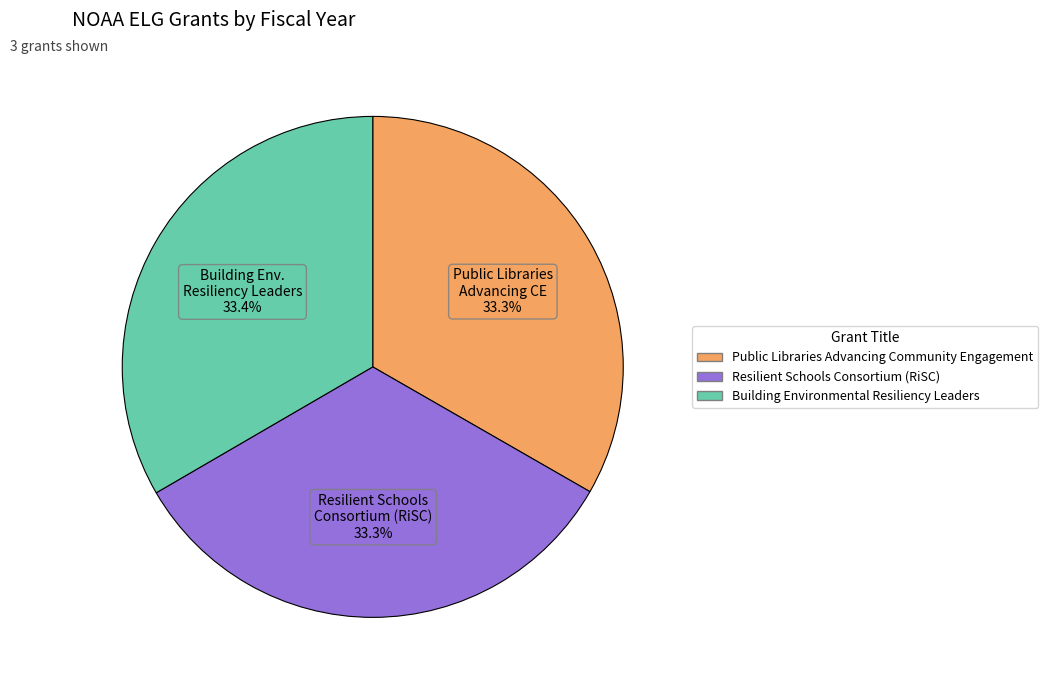

Does Building Environmental Resiliency Leaders account for over 50% of the chart?

No